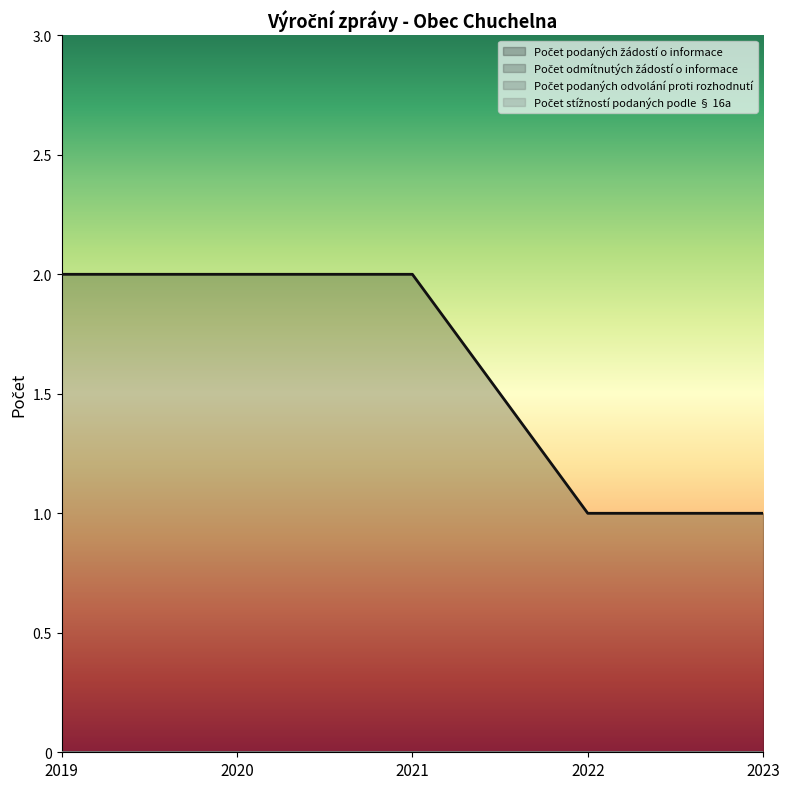

At 2022, list the series in order from largest to smallest.

Počet podaných žádostí o informace, Počet odmítnutých žádostí o informace, Počet podaných odvolání proti rozhodnutí, Počet stížností podaných podle § 16a